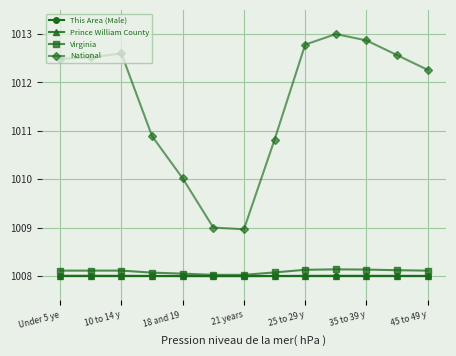

Which series has the largest range (max minus min)?

National